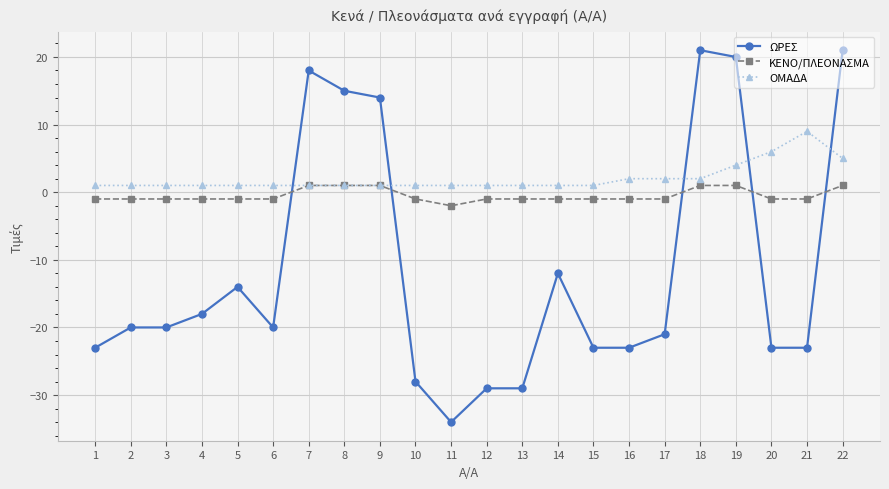

Which series has the largest range (max minus min)?

ΩΡΕΣ